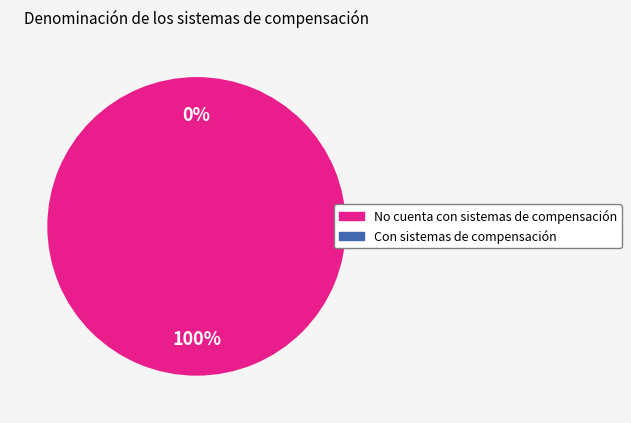

To the nearest percent, what percentage of the pie is No cuenta con sistemas de compensación?

100%